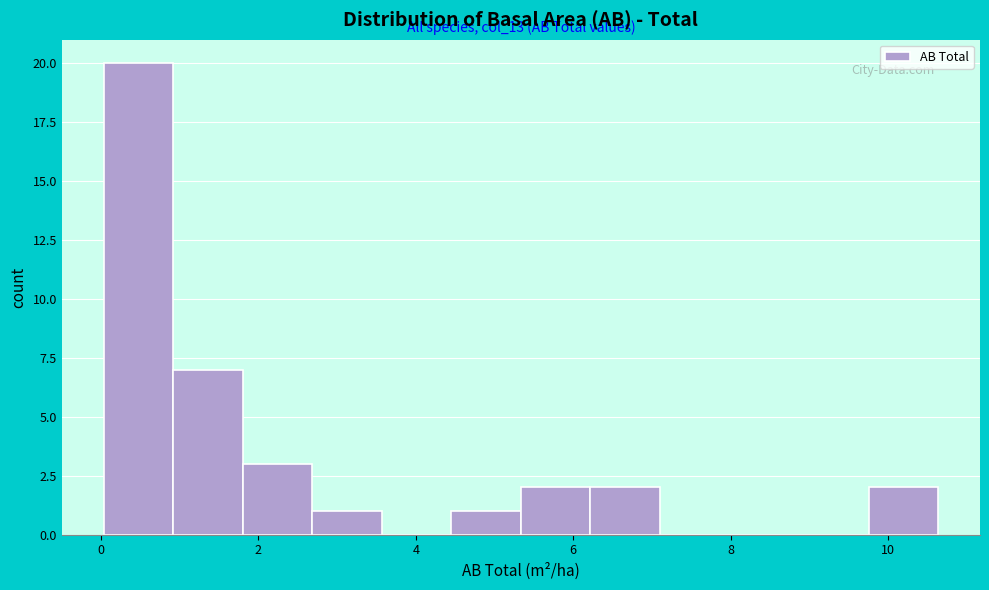

Over which range of the x-axis is the bar tallest?

0.0 to 1.0